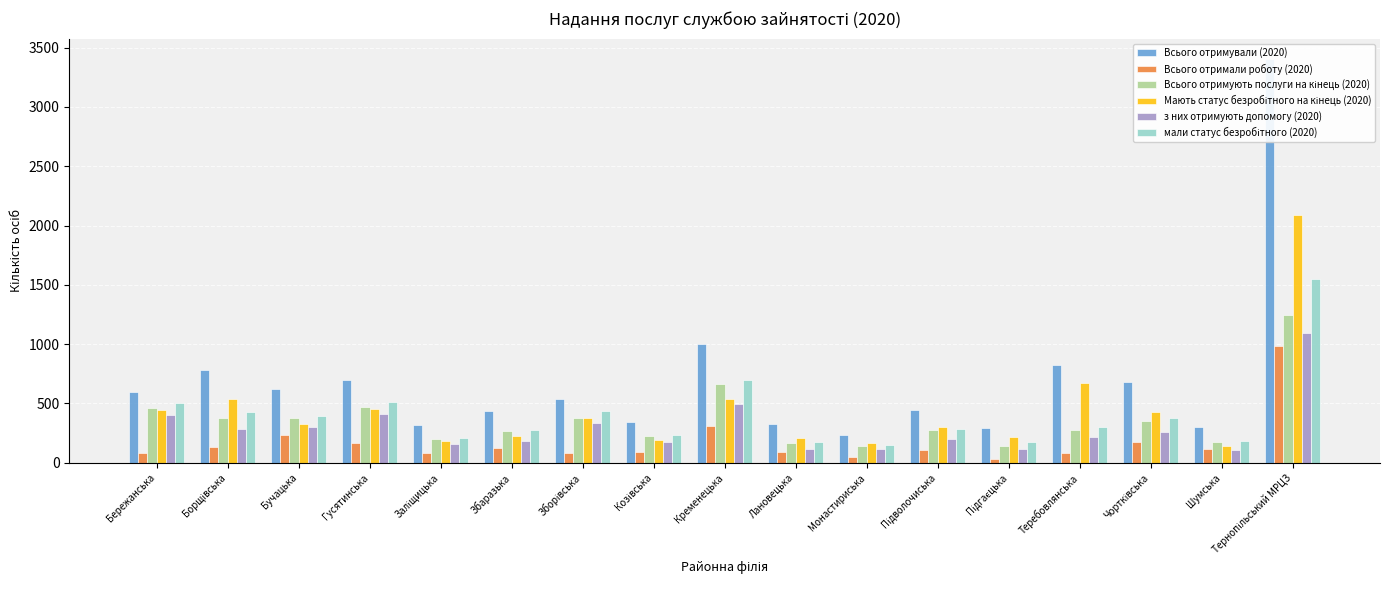

List the labels in order of з них отримують допомогу (2020) value, smallest first.

Шумська, Лановецька, Монастириська, Підгаєцька, Заліщицька, Козівська, Збаразька, Підволочиська, Теребовлянська, Чортківська, Борщівська, Бучацька, Зборівська, Бережанська, Гусятинська, Кременецька, Тернопільський МРЦЗ